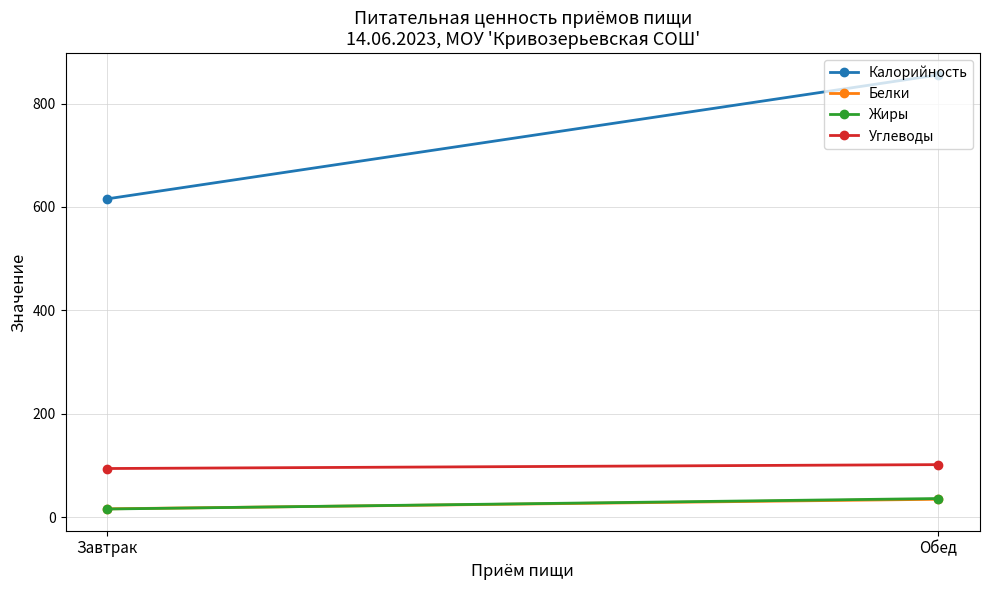

How many data points in Углеводы are above 101?

1